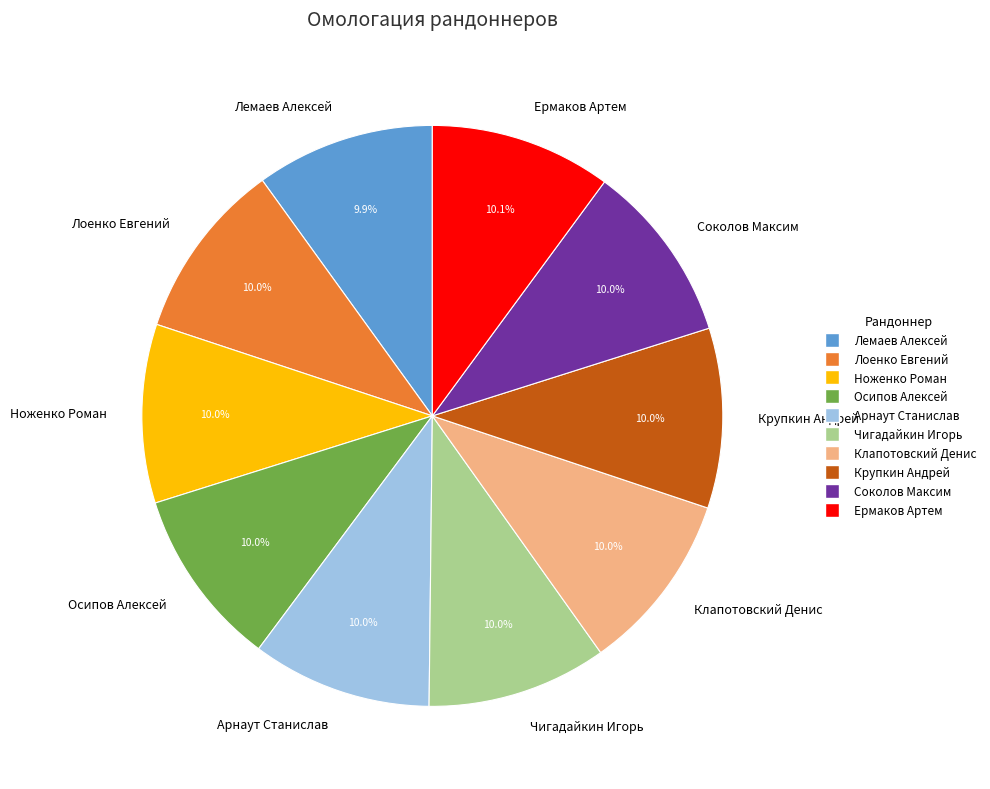

What percentage is NOT represented by Соколов Максим?

90.0%